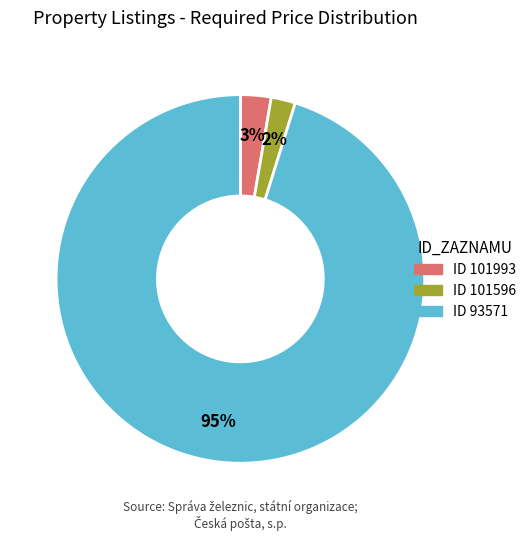

Is there a majority slice in this chart?

Yes